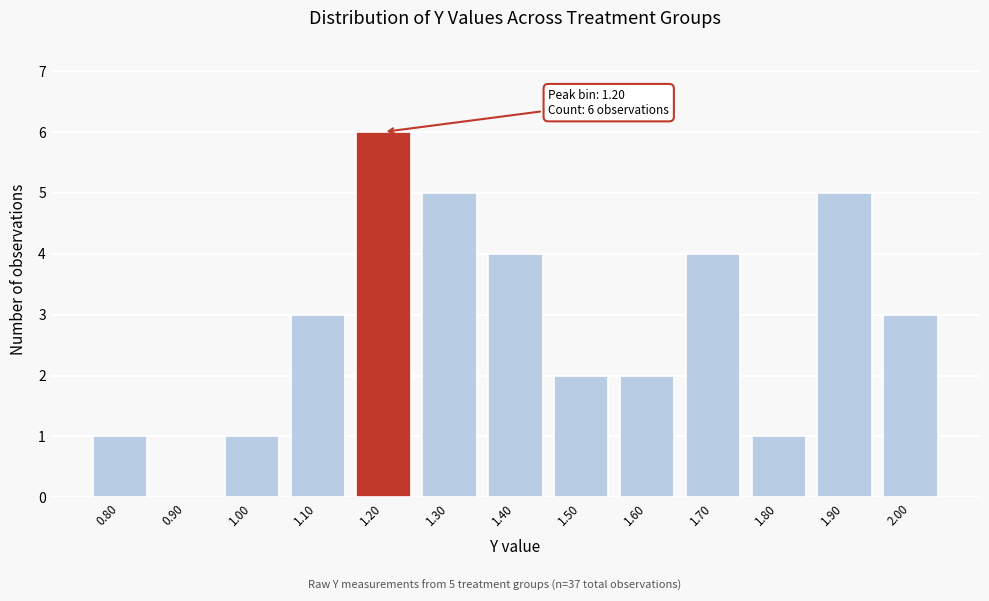

Over which range of the x-axis is the bar tallest?

1.15 to 1.25